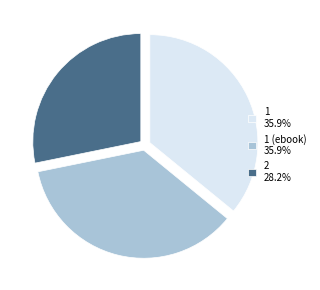

Combined, do 2 28.2% and 1 35.9% account for over 50%?

Yes